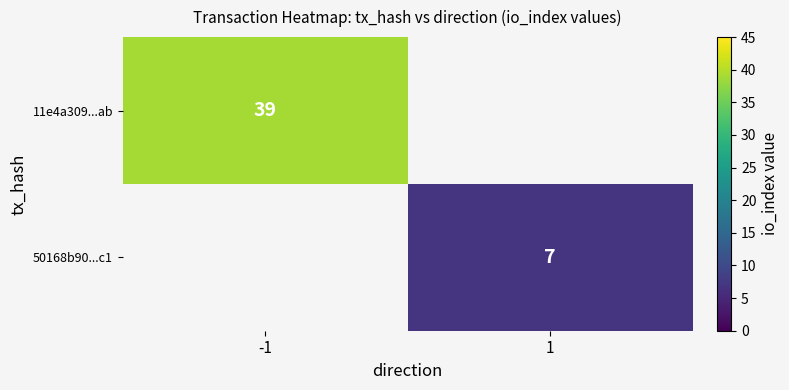

Is it true that 50168b90...c1 equals 10.8 at 1?

False